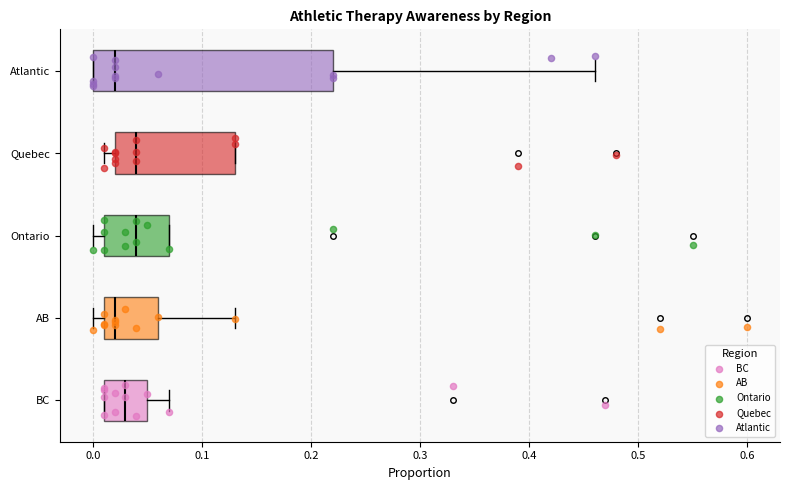

Which box is the widest, from its left edge to its right edge?

Atlantic